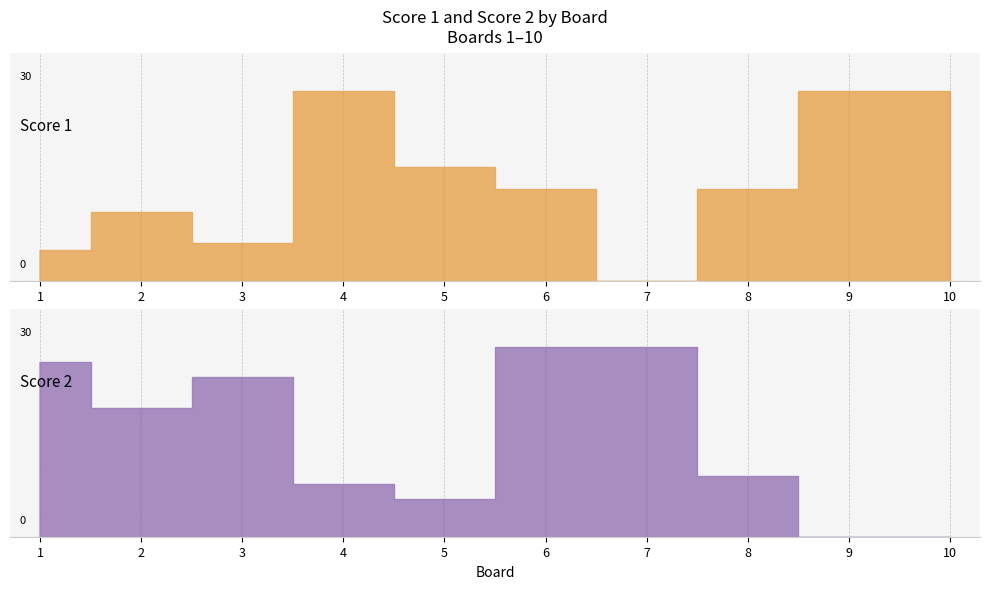

Does the chart have visible grid lines?

Yes